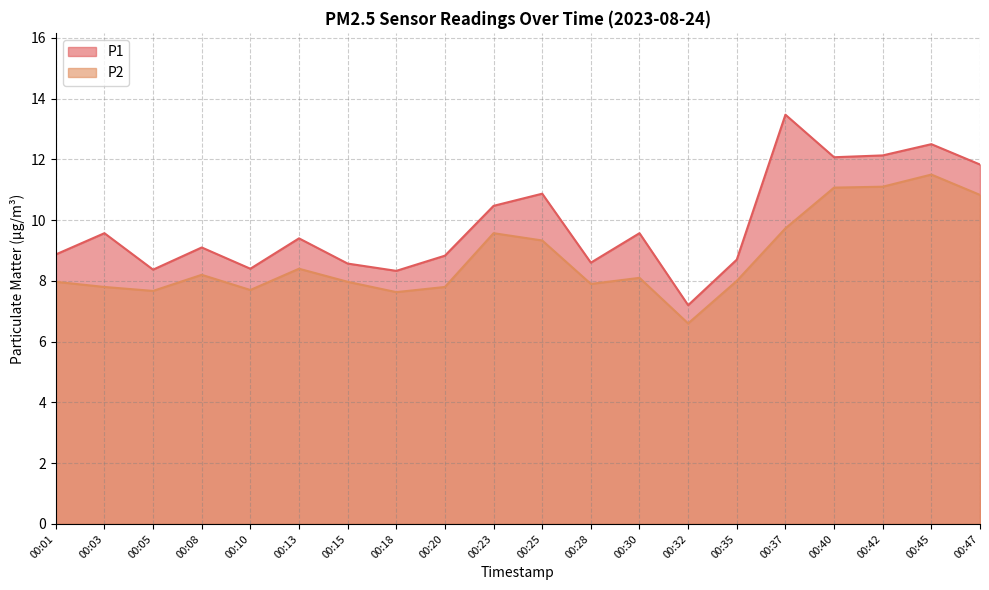

Which series has the largest range (max minus min)?

P1